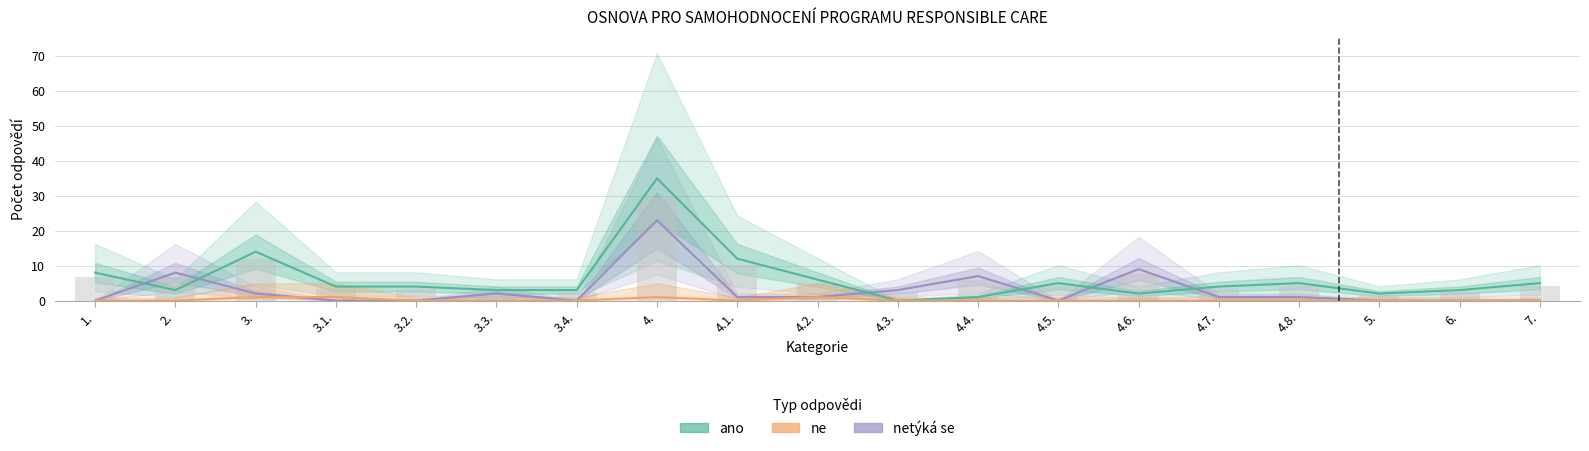

What is the greatest value displayed?

35